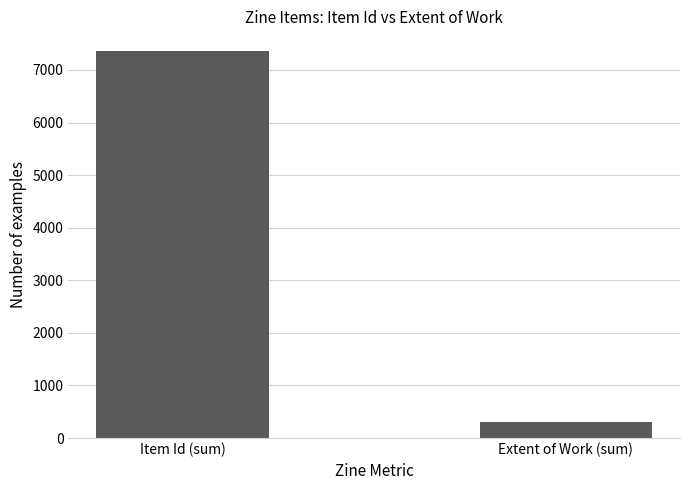

Are the bars grouped side by side (vs. stacked)?

No